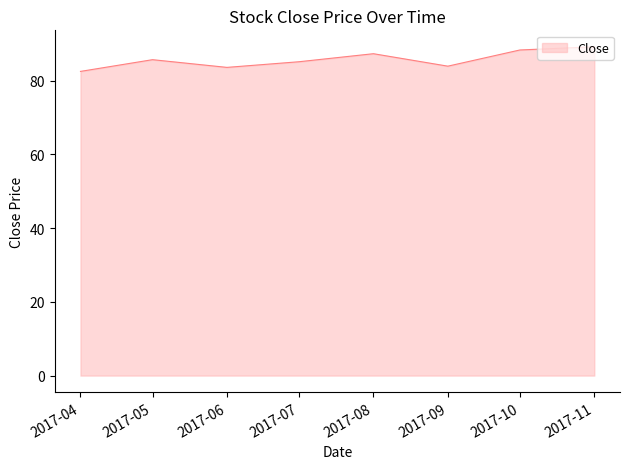

How many interior local valleys (lower than both neighbors) does the data have?

2